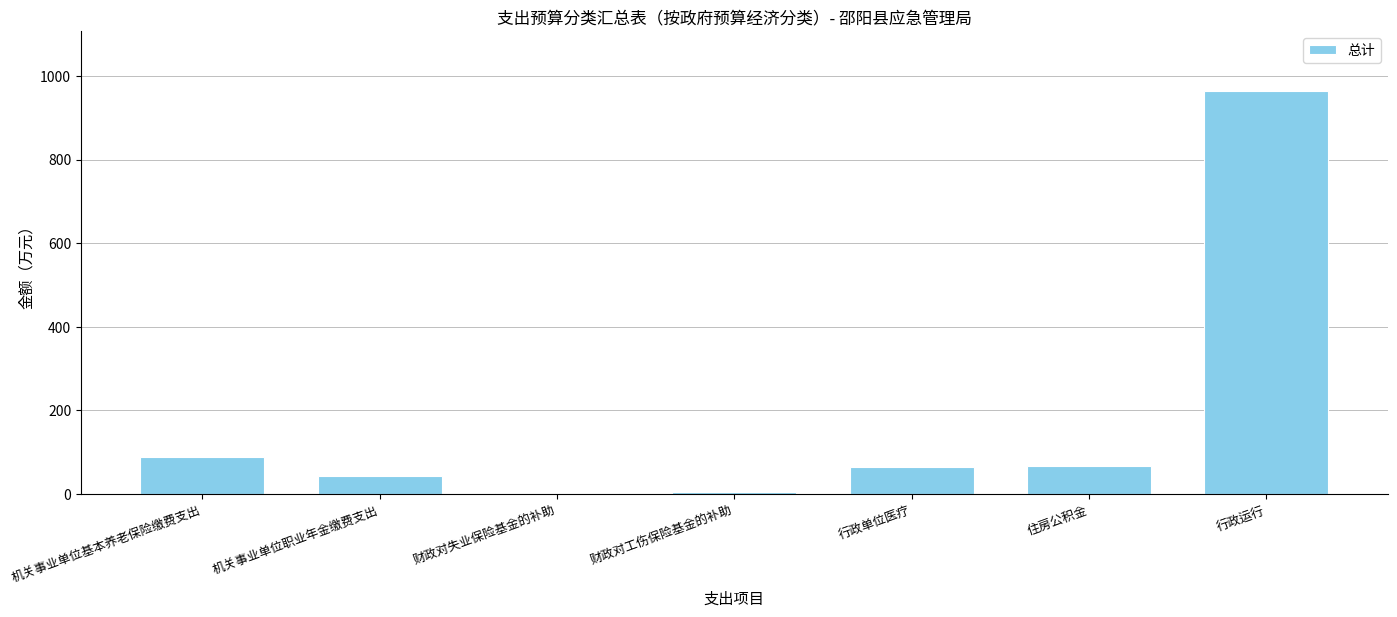

True or false: the data shows 88.4 at 机关事业单位基本养老保险缴费支出.

True